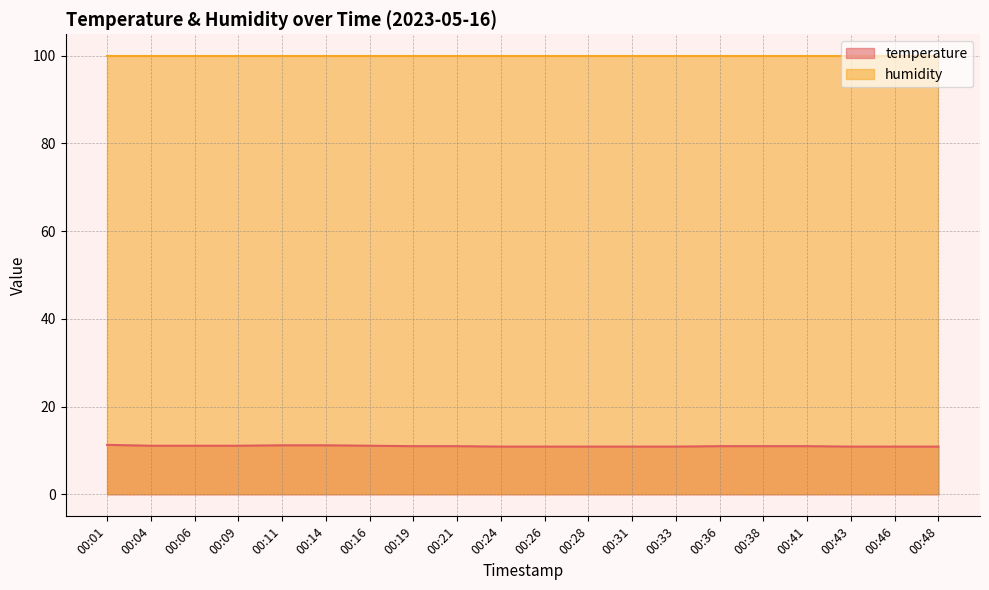

True or false: there are more than 1 points higher than both neighbors.

False